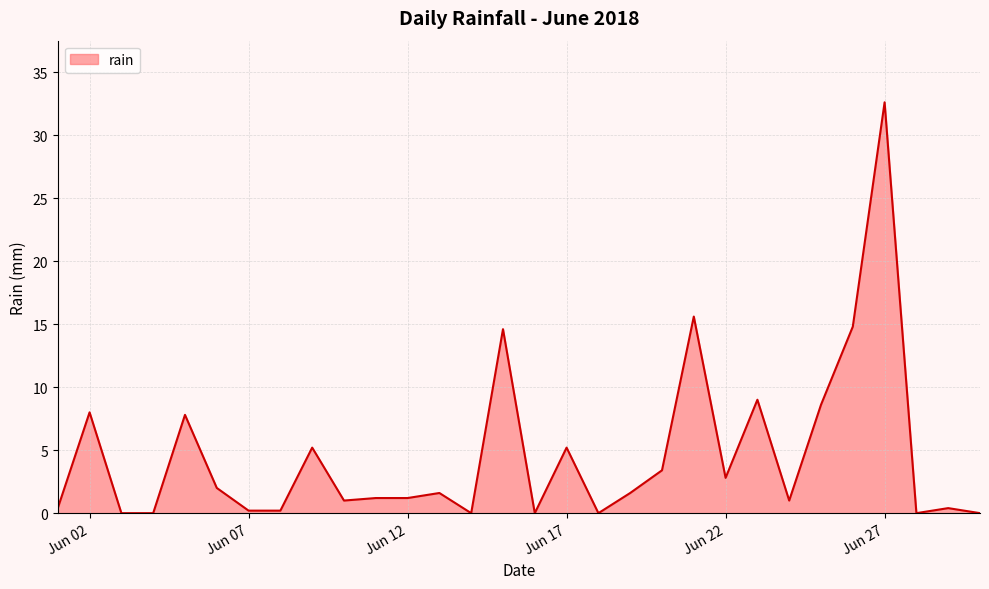

What is the greatest value displayed?

32.6